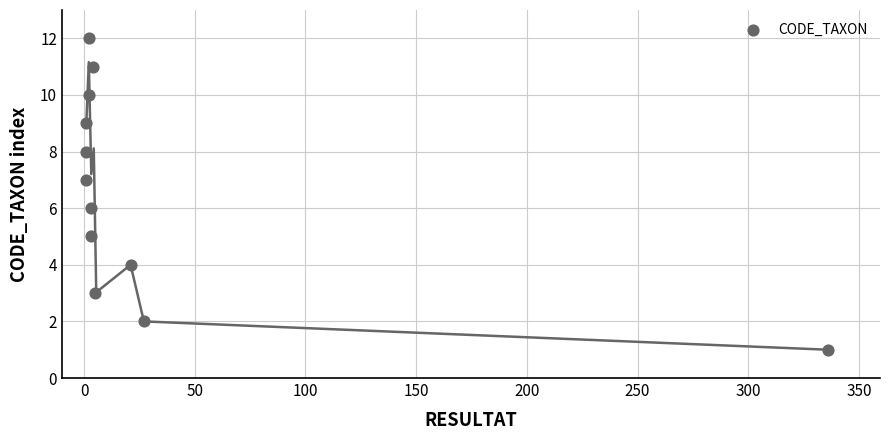

What is the average X value?

34